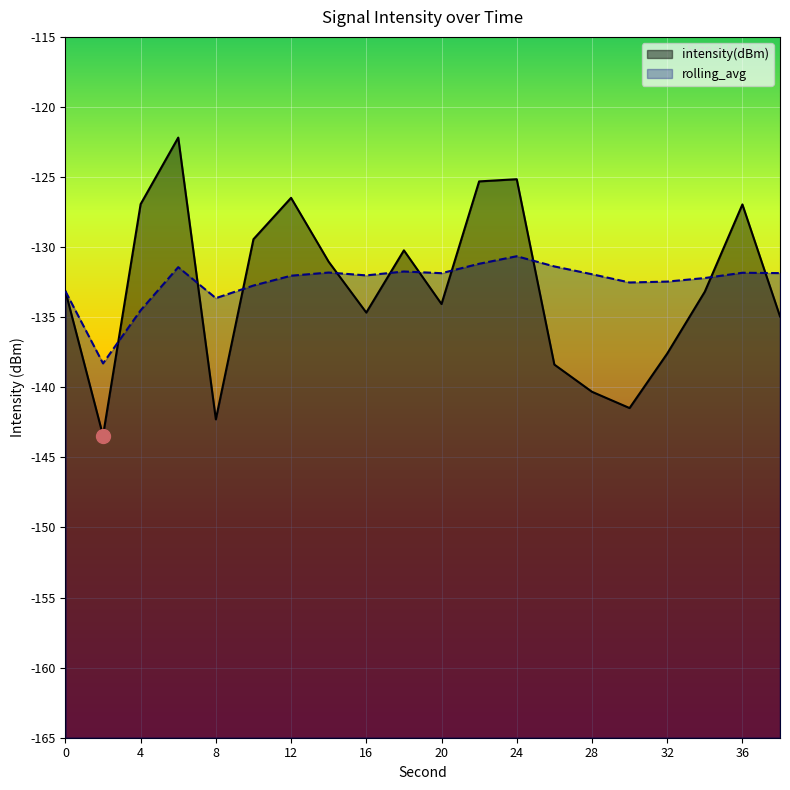

What is the maximum value shown in the chart?

-122.2